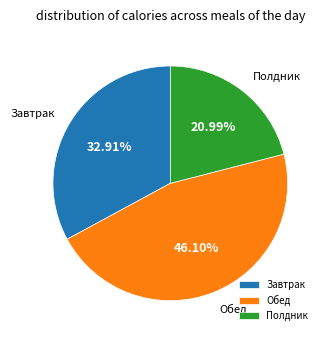

Which category has the biggest portion of the pie?

Обед